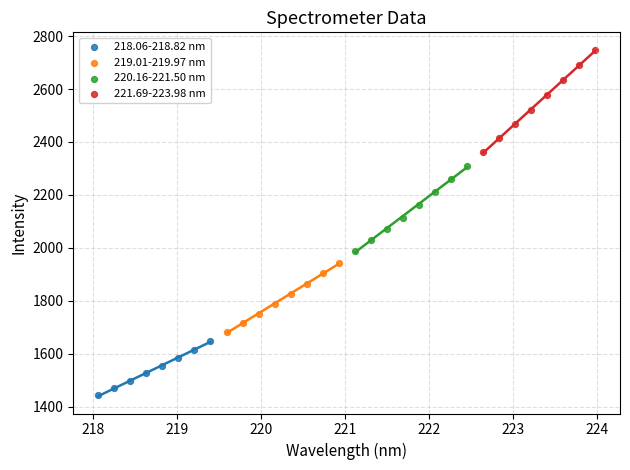

Which series has the widest spread of Y values?

221.69-223.98 nm